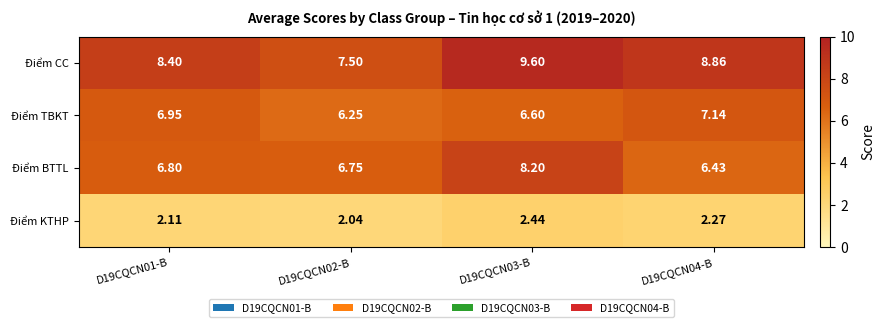

How many distinct data groups are displayed?

4